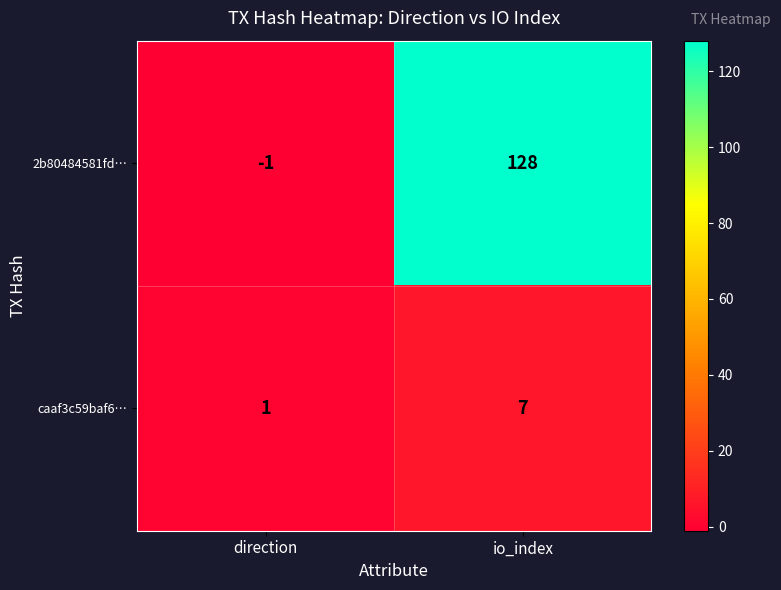

What is the average value of the 2b80484581fd… series?

64